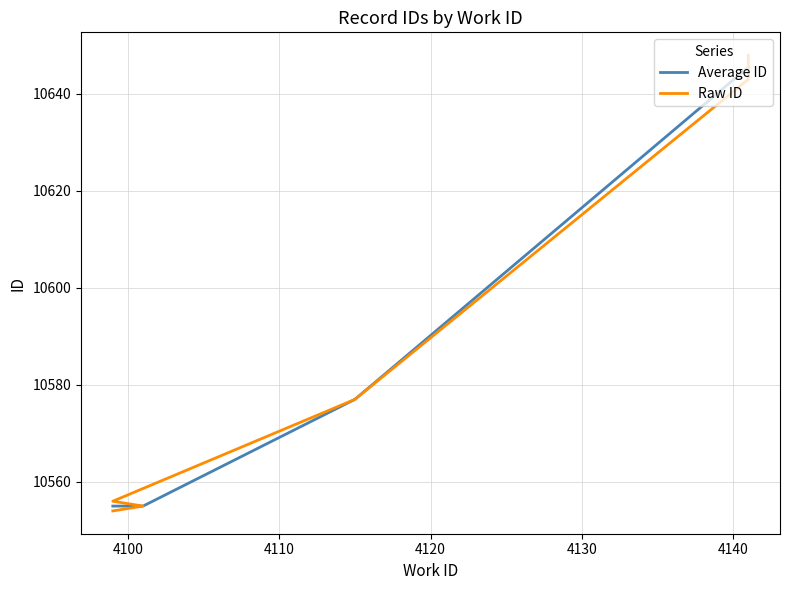

Reading left to right, list all the values displayed in this chart.

4099=10554	4101=10555	4099=10556	4115=10577	4141=10643	4141=10644	4141=10645	4141=10646	4141=10647	4141=10648